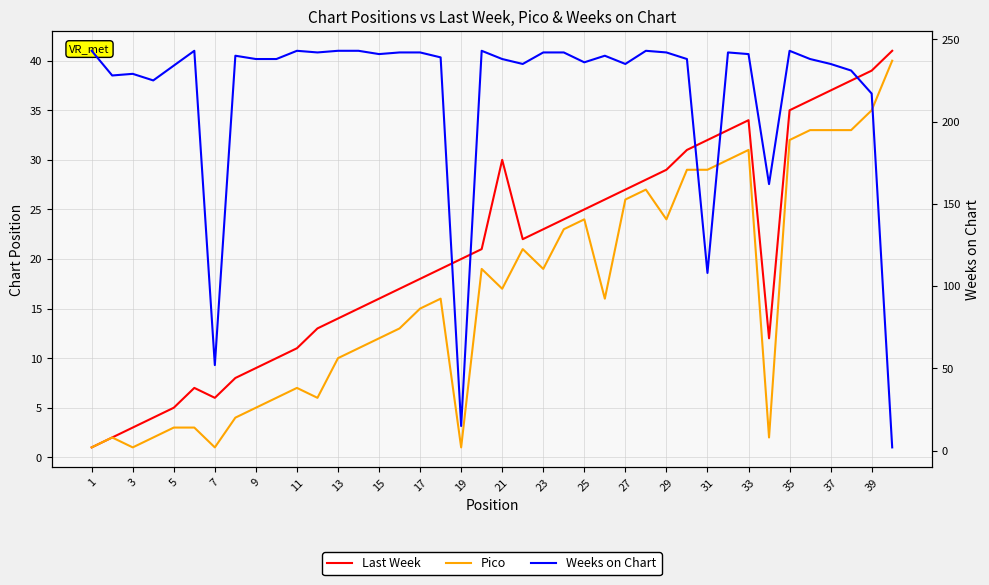

At which label does Weeks on Chart first exceed 239?

1